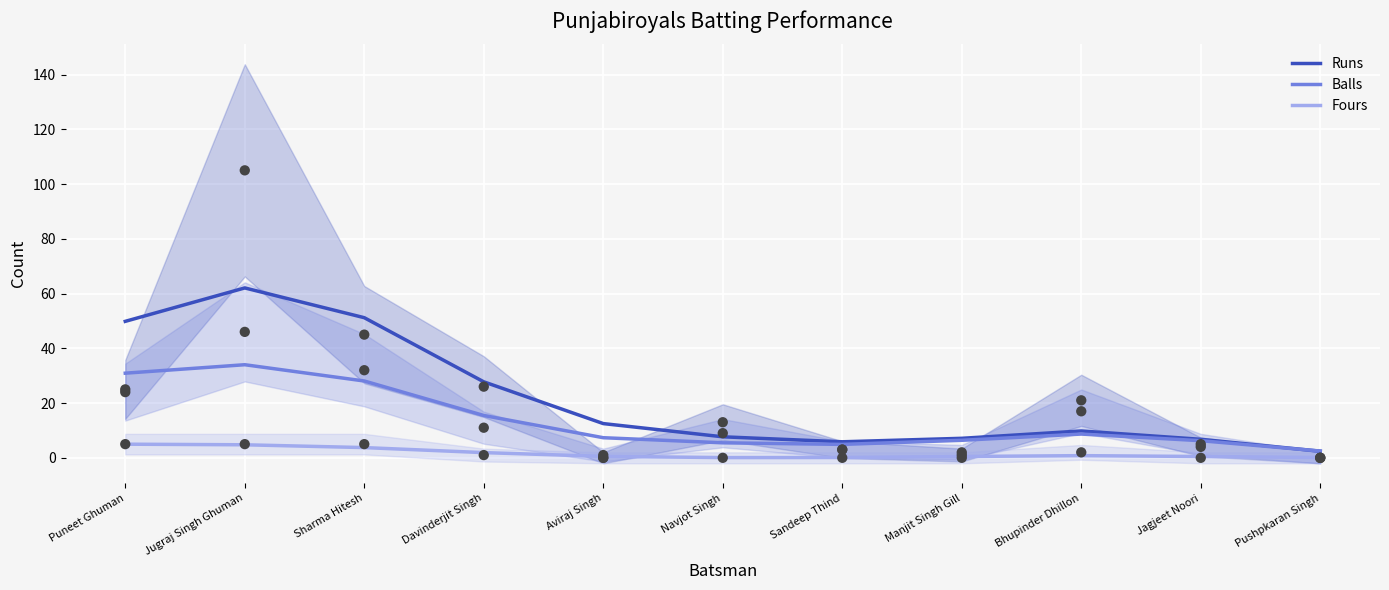

Which series reaches the maximum Y coordinate?

Runs